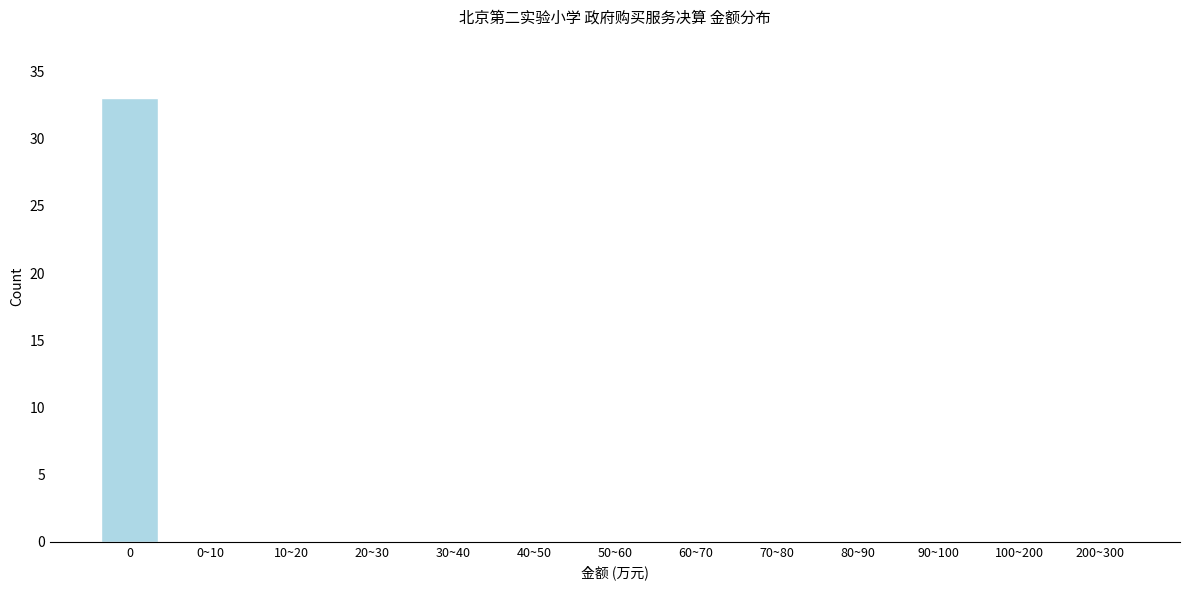

Reading left to right, what are all the values shown in this chart?

0=33	0~10=0	10~20=0	20~30=0	30~40=0	40~50=0	50~60=0	60~70=0	70~80=0	80~90=0	90~100=0	100~200=0	200~300=0